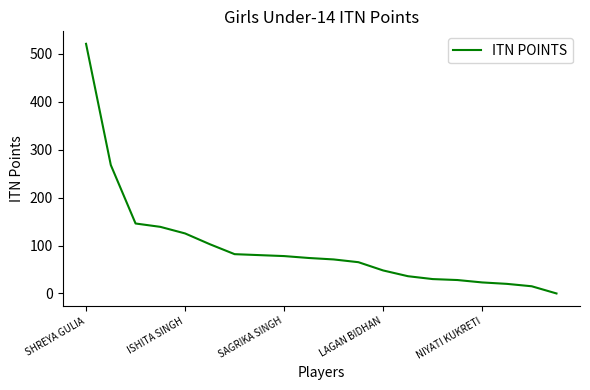

What is the maximum value shown in the chart?

521.0